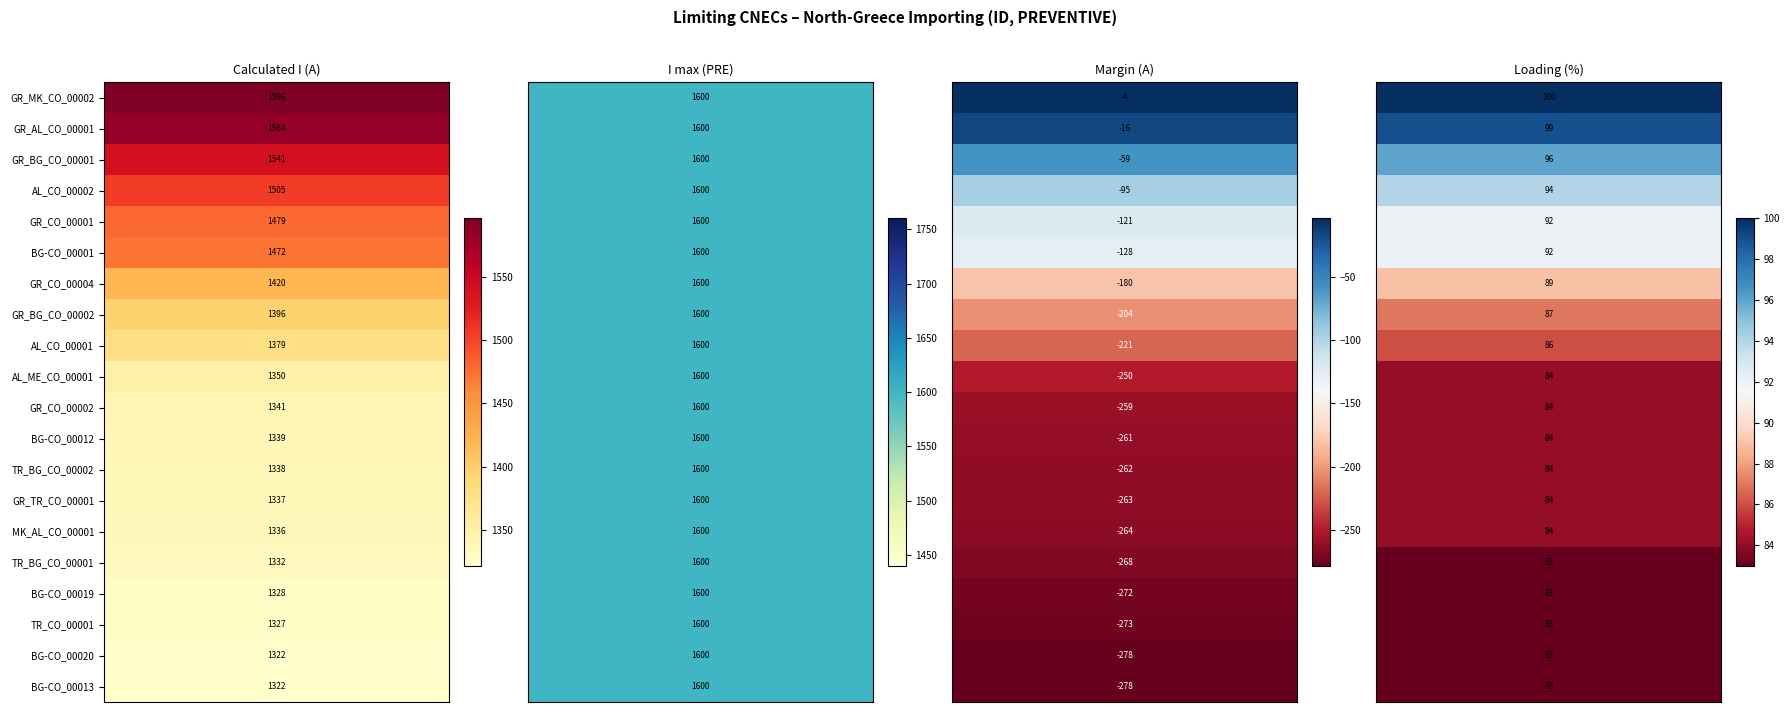

What is the sum of all I max (PRE) values?

32000